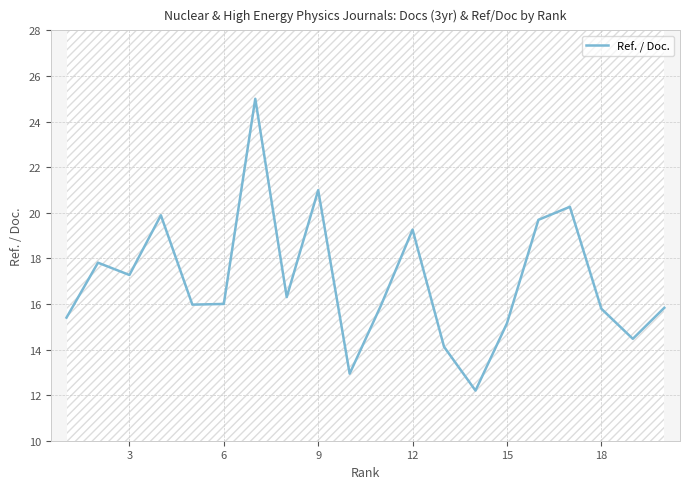

What is the difference between the maximum and minimum values?

12.8